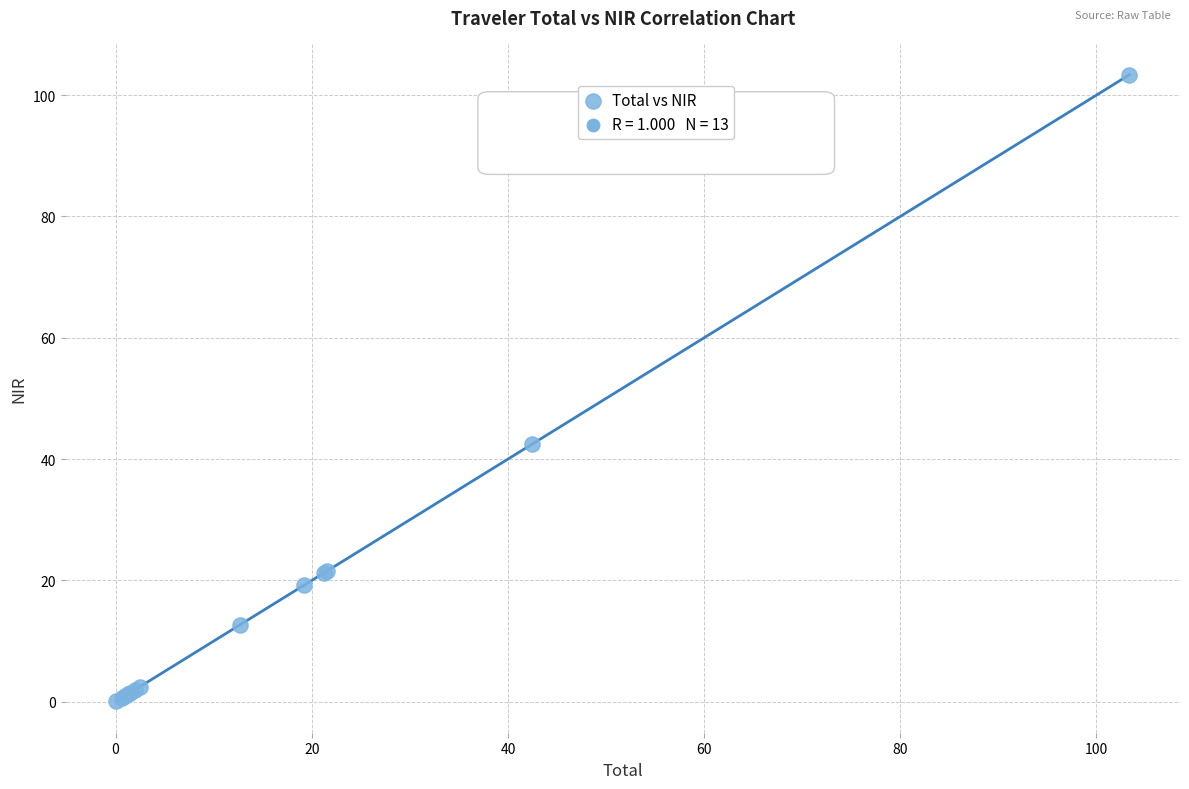

What Y value in the scatter plot is closest to 51?

42.5